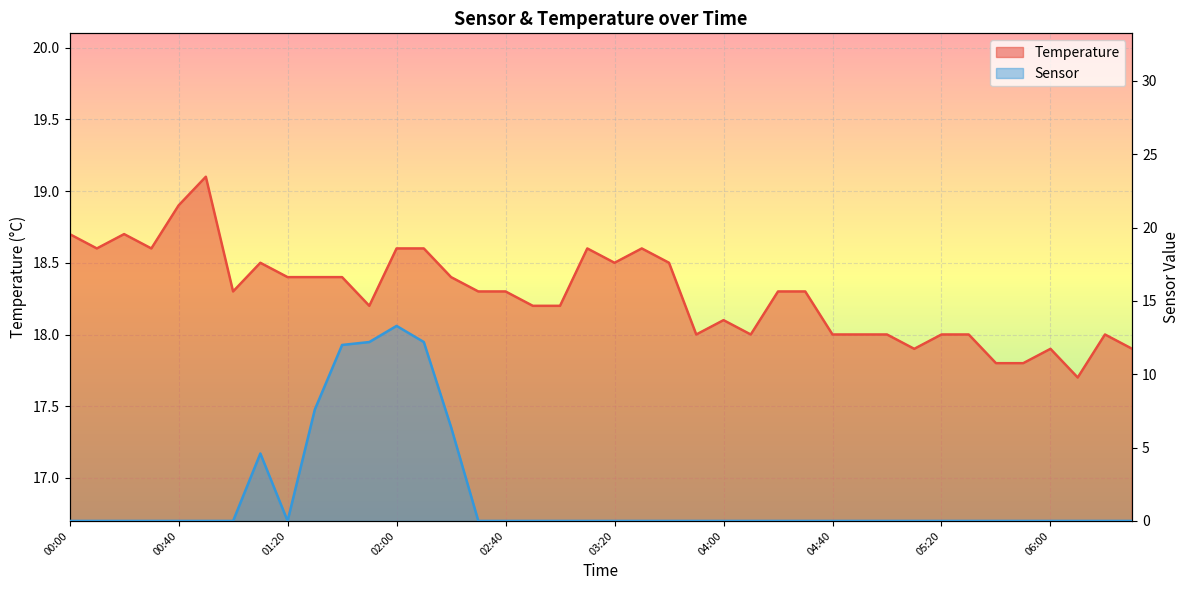

What is the sum of the Temperature values at 06:30 and 05:20?

35.9